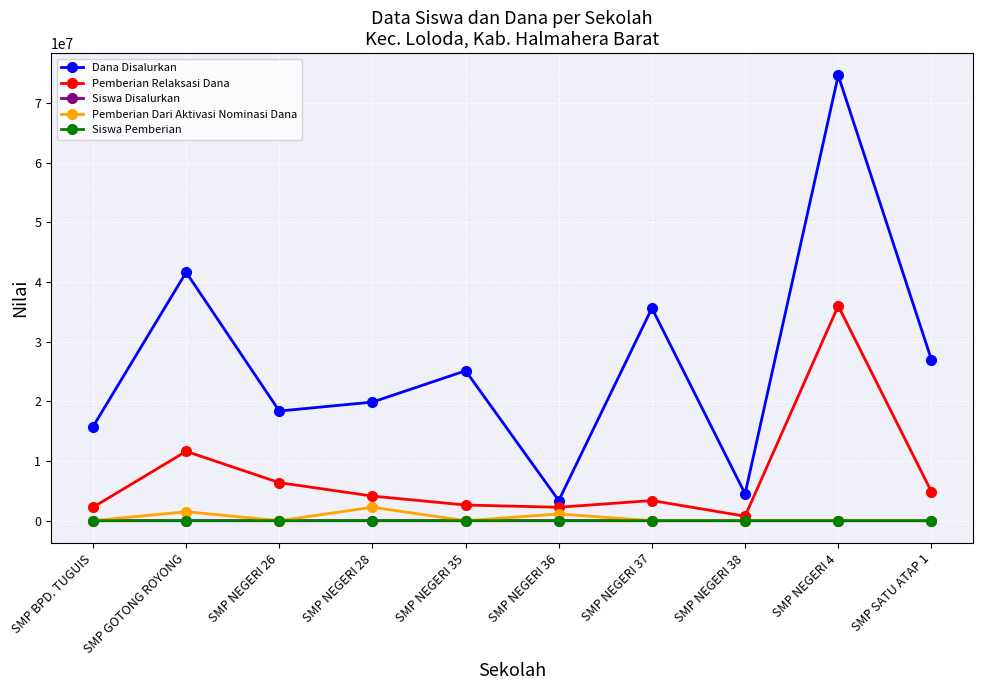

What position from the left is SMP NEGERI 36?

6